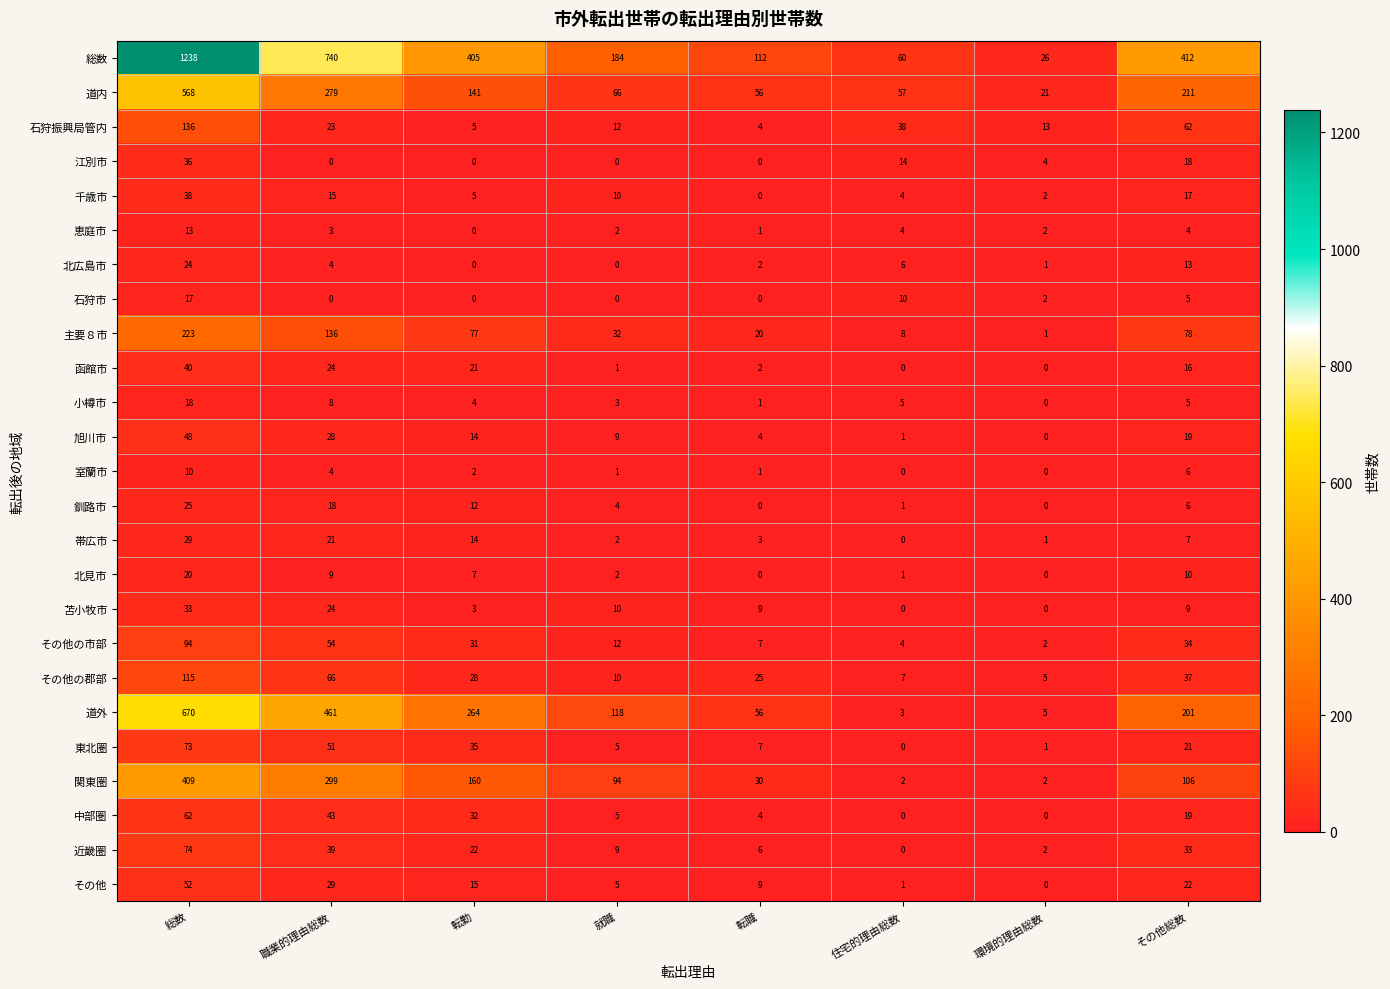

The value of その他の市部 at 転職 is 7. True or false?

True